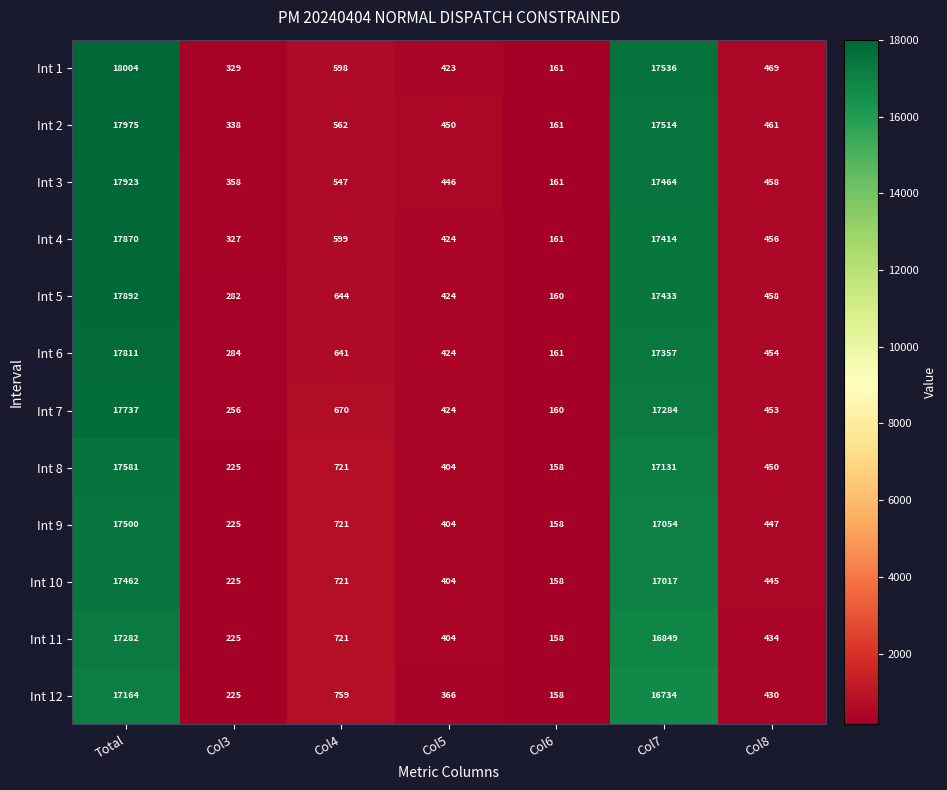

What is the difference between the maximum and minimum values in the Int 6 series?

17650